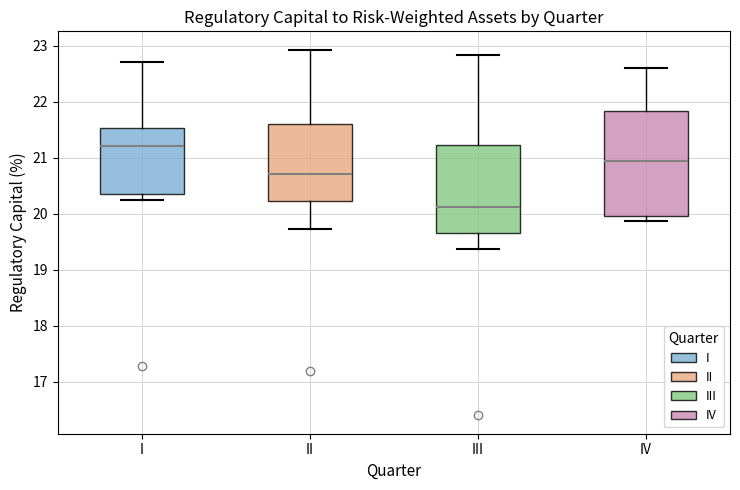

Which box has the highest median line?

I